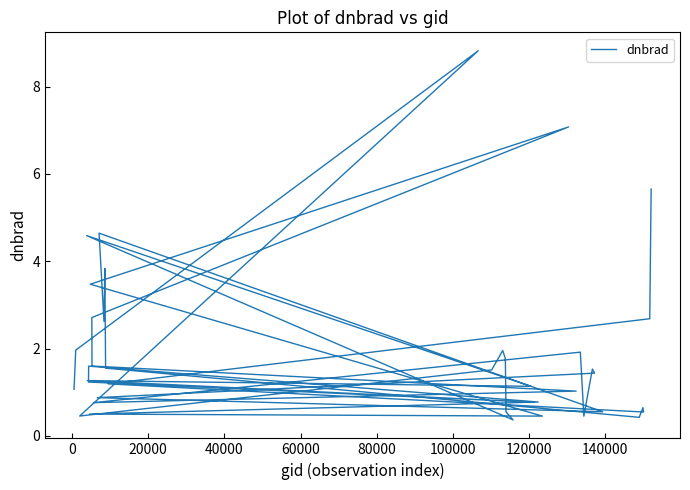

How many data points are less than 1?

14